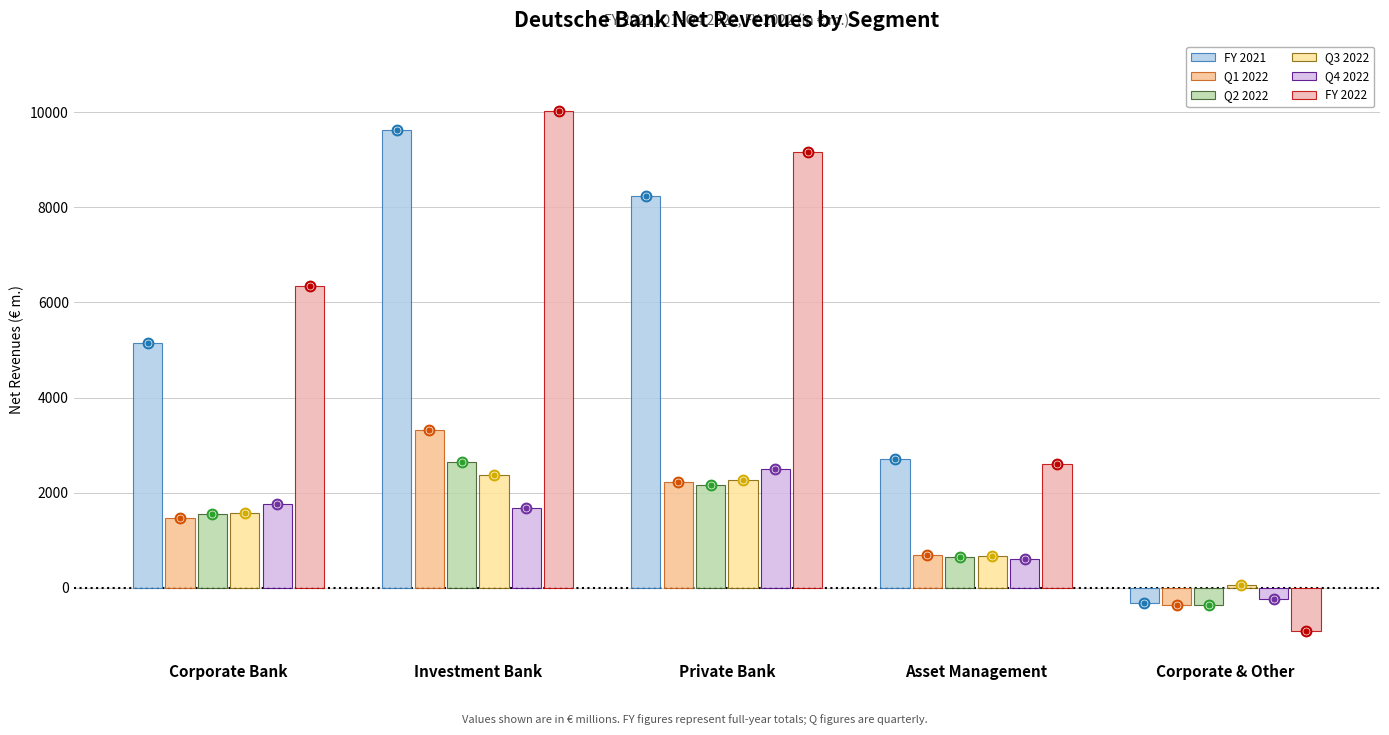

How many values in the Q3 2022 series are below 1563?

2